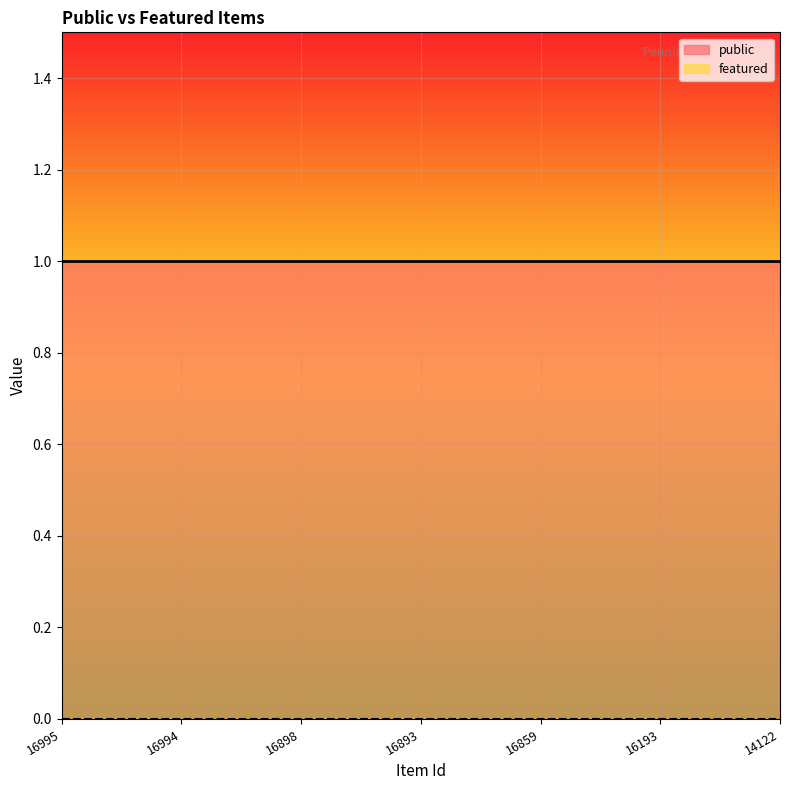

The value of featured at 16898 is 0. True or false?

True